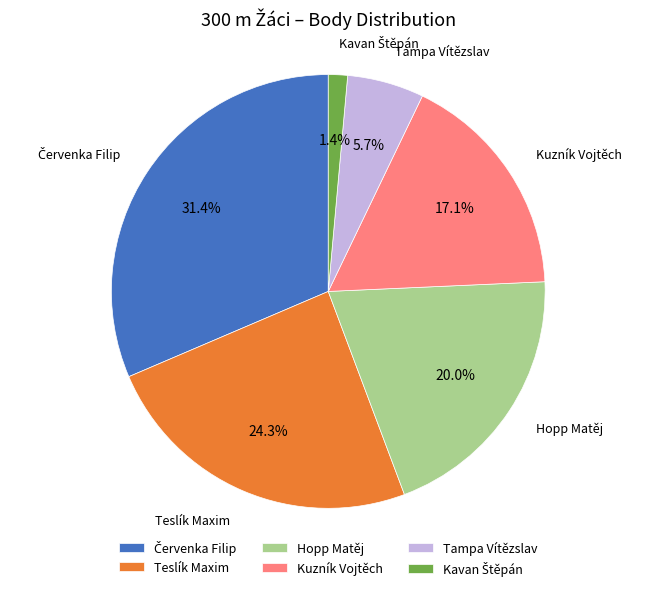

What is the ratio of the value at Tampa Vítězslav to the value at Hopp Matěj?

0.3